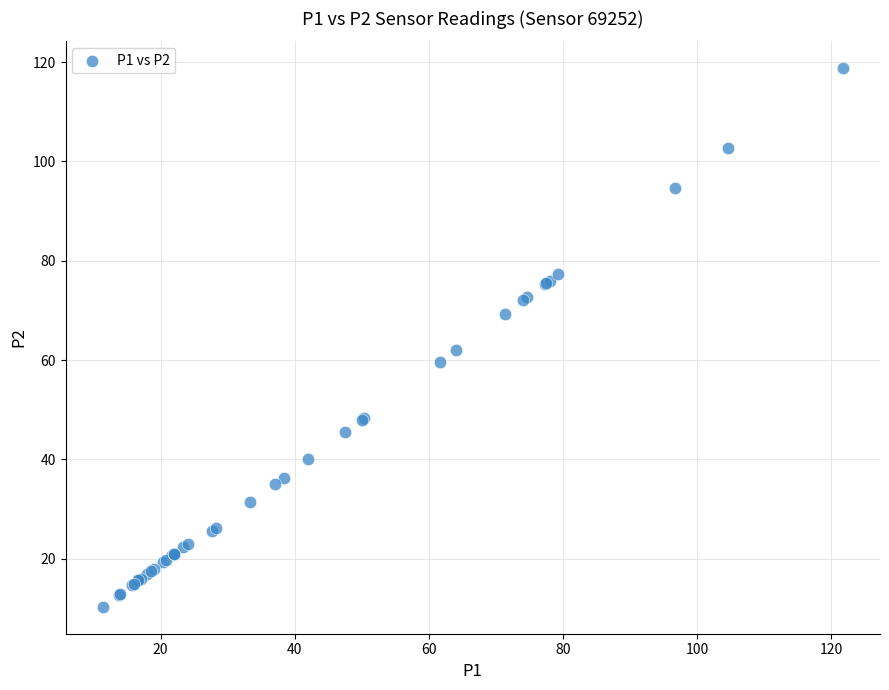

What Y value in the scatter plot is closest to 64?

62.0